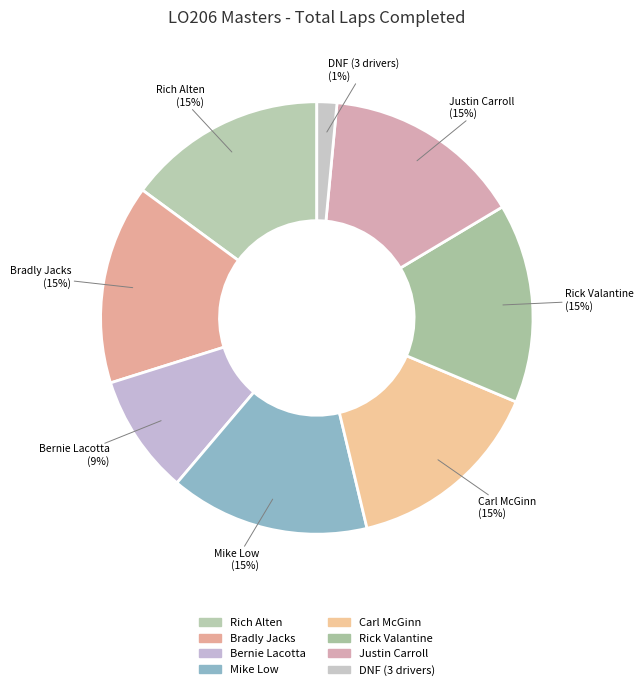

Combined, do Bradly Jacks and Rick Valantine account for over 50%?

No